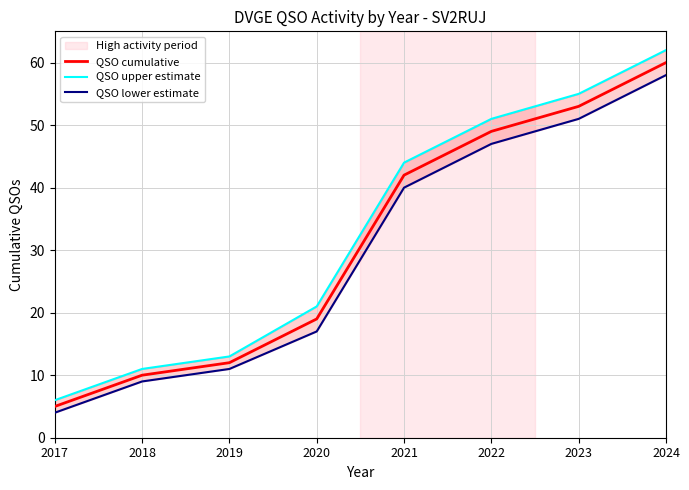

True or false: QSO cumulative has more than 1 points higher than both neighbors.

False